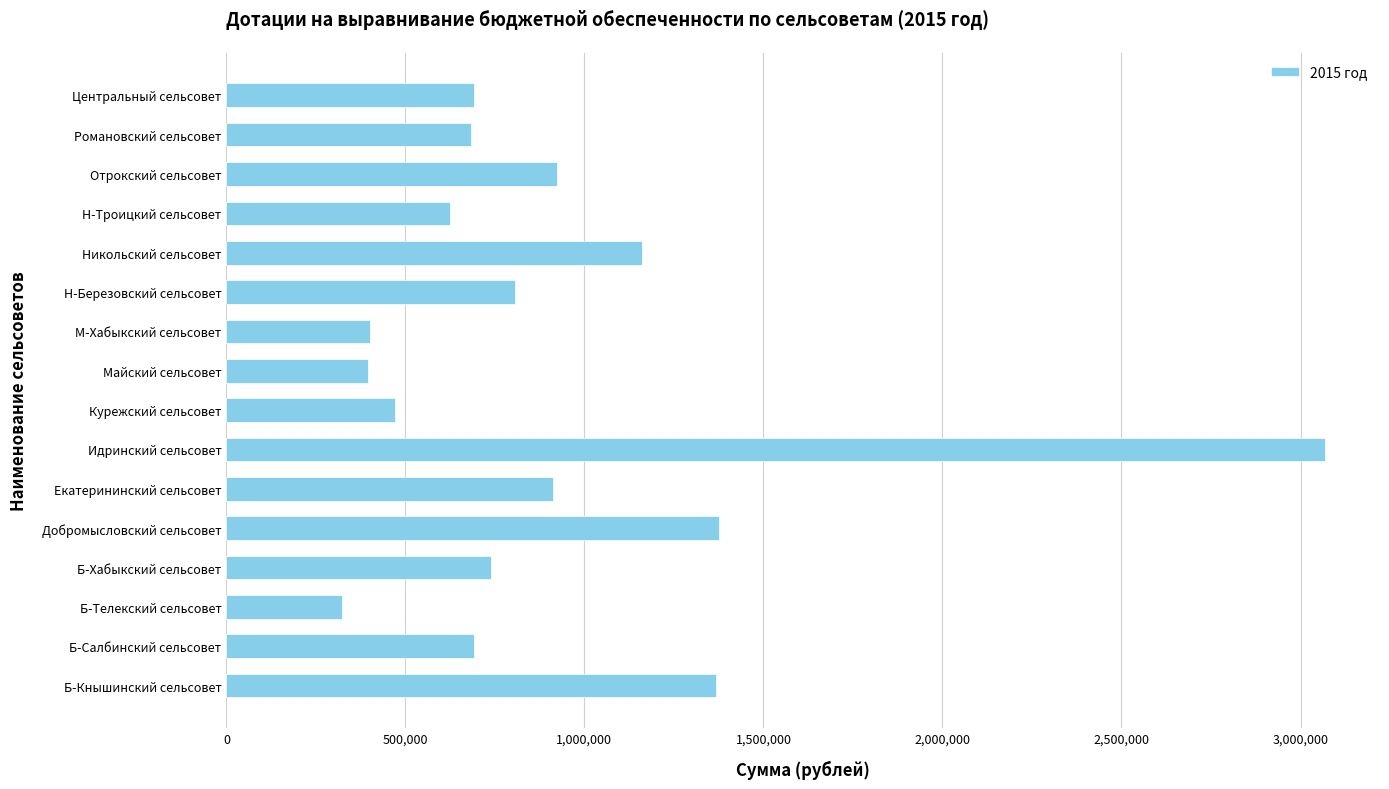

How many distinct data groups are displayed?

1